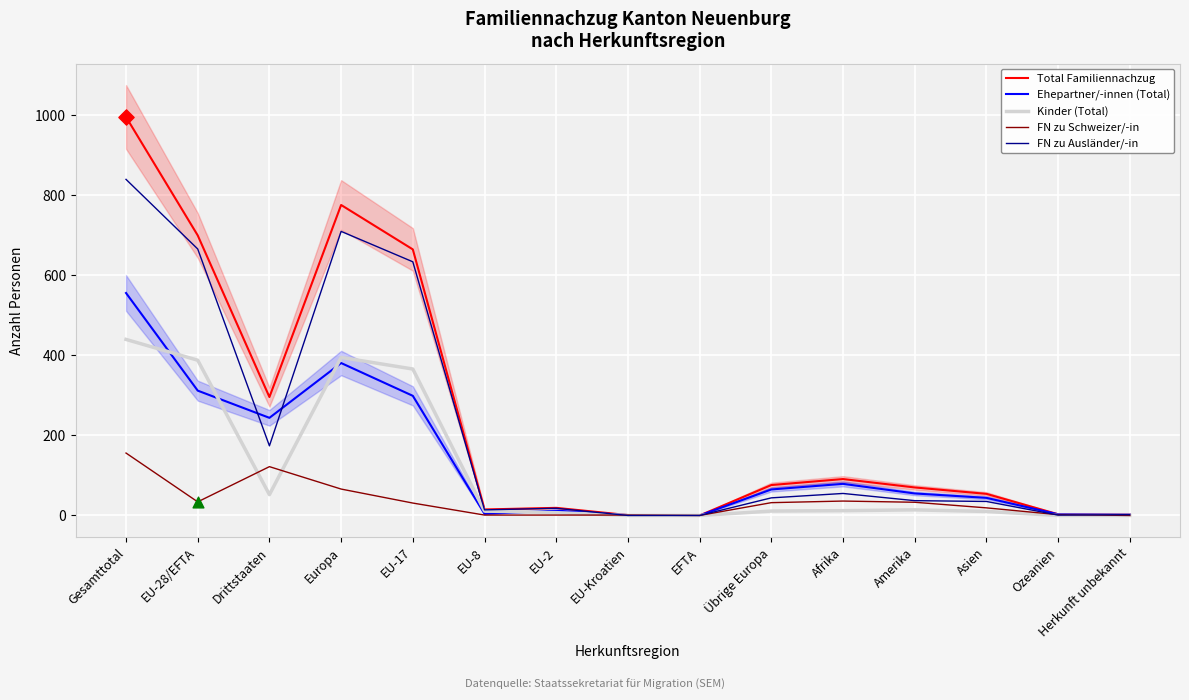

Which series has the largest total across all categories?

Total Familiennachzug